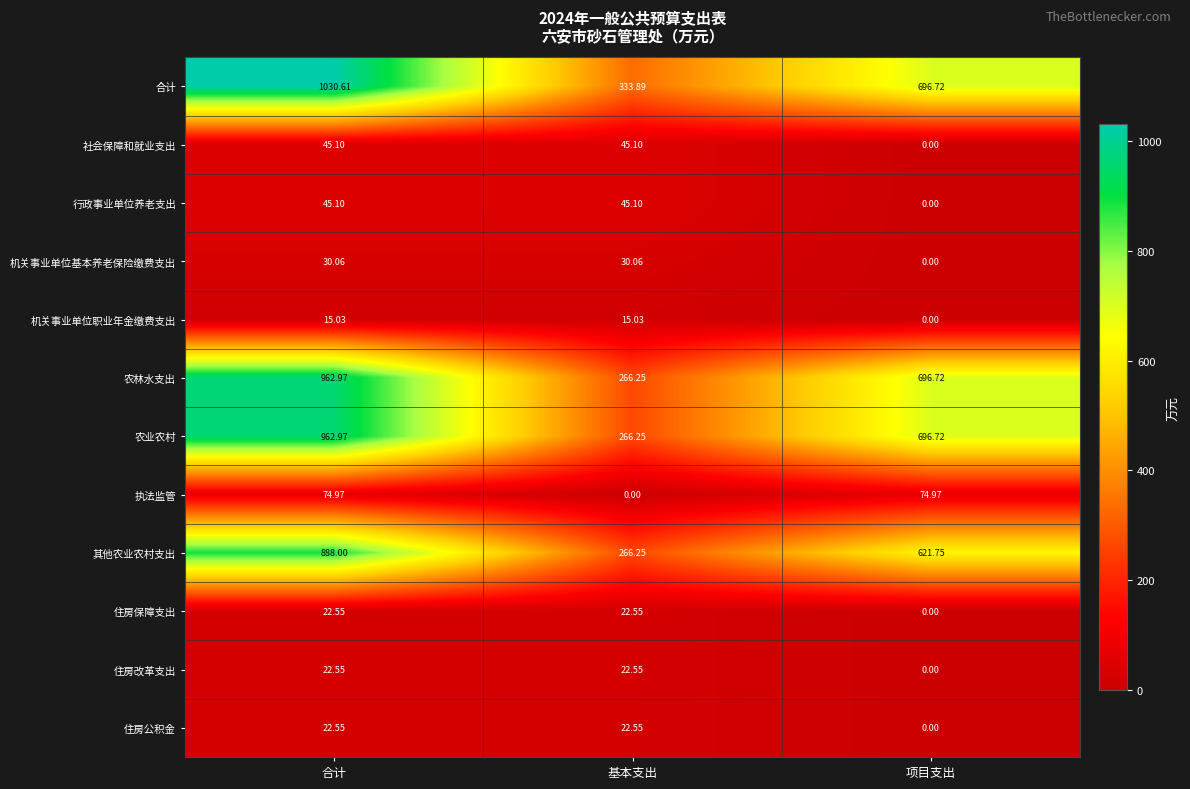

Count the number of data series in this chart.

12